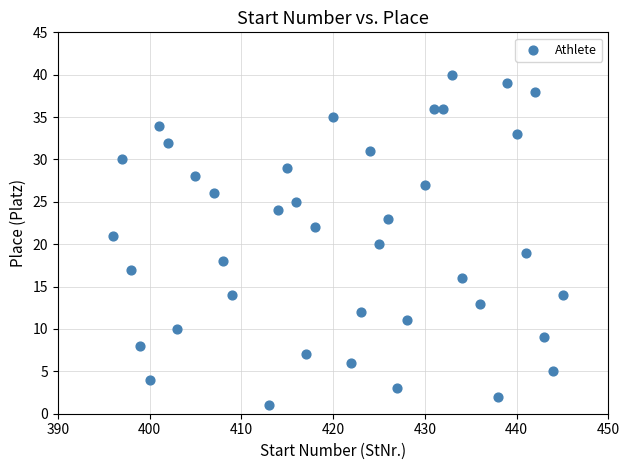

What is the range of X values (max minus min)?

49